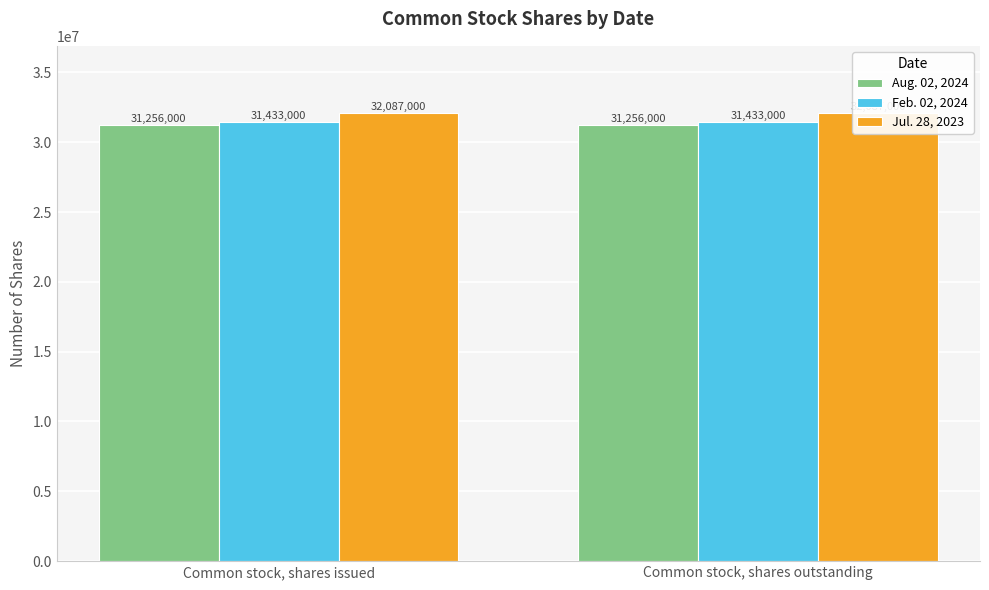

List the series in order of their peak value, highest first.

Jul. 28, 2023, Feb. 02, 2024, Aug. 02, 2024